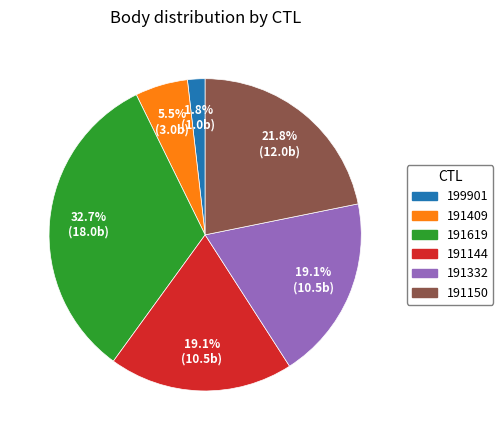

Approximately how many times larger is the value at 191332 compared to 191409?

3.5